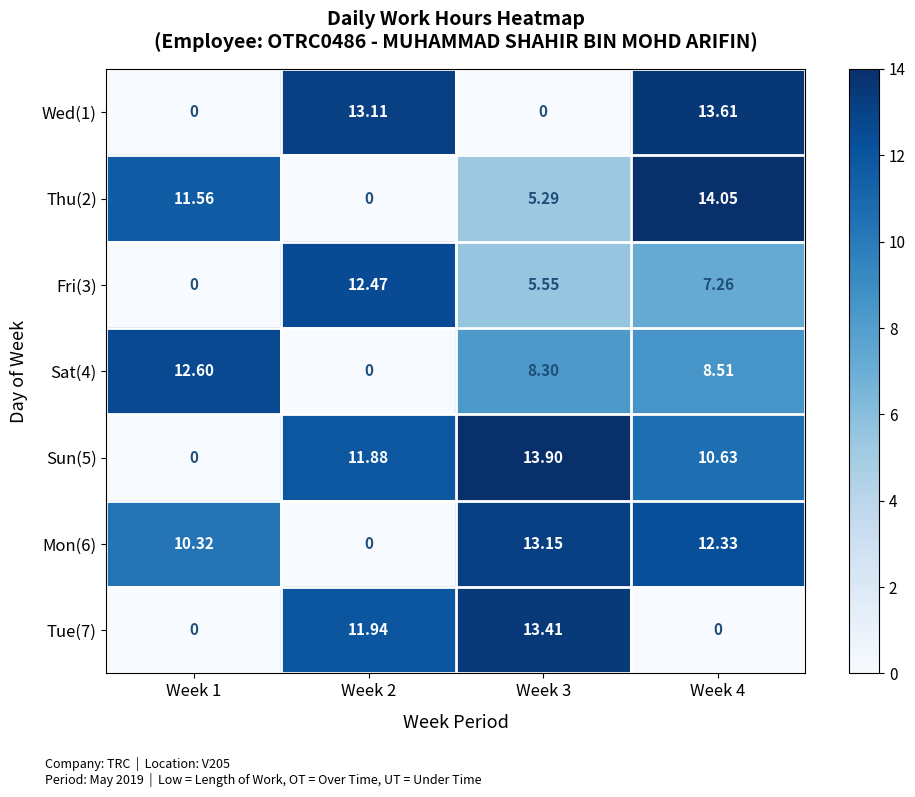

At Week 1, list the series in order from smallest to largest.

Wed(1), Fri(3), Sun(5), Tue(7), Mon(6), Thu(2), Sat(4)